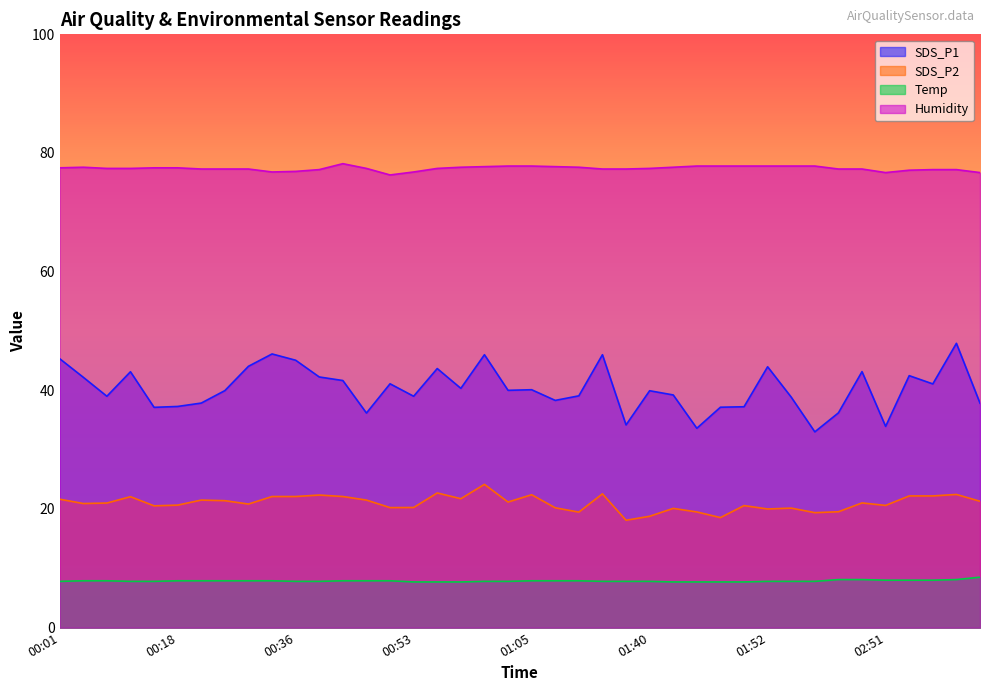

What is the minimum value for SDS_P1?

33.0